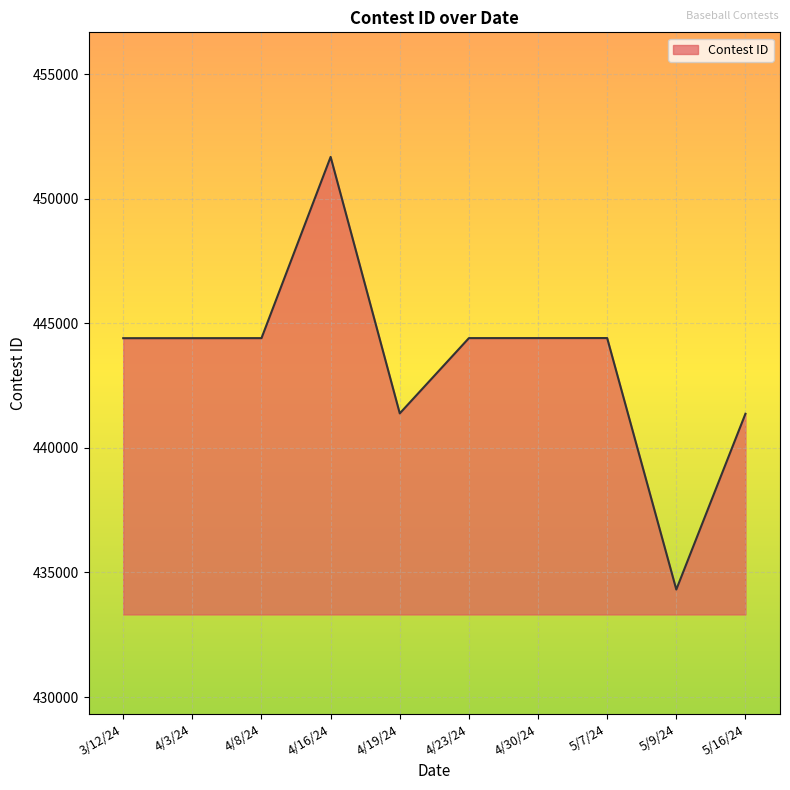

Which has a higher value, 5/16/24 or 4/3/24?

4/3/24